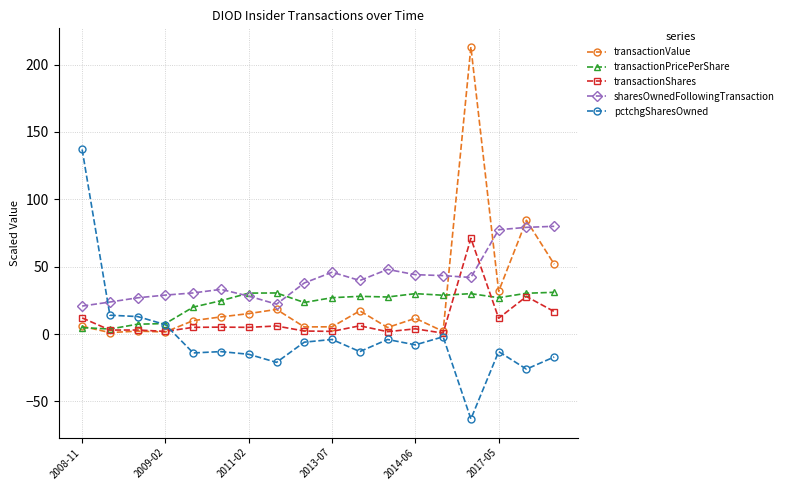

What is the minimum value shown in the chart?

-63.0